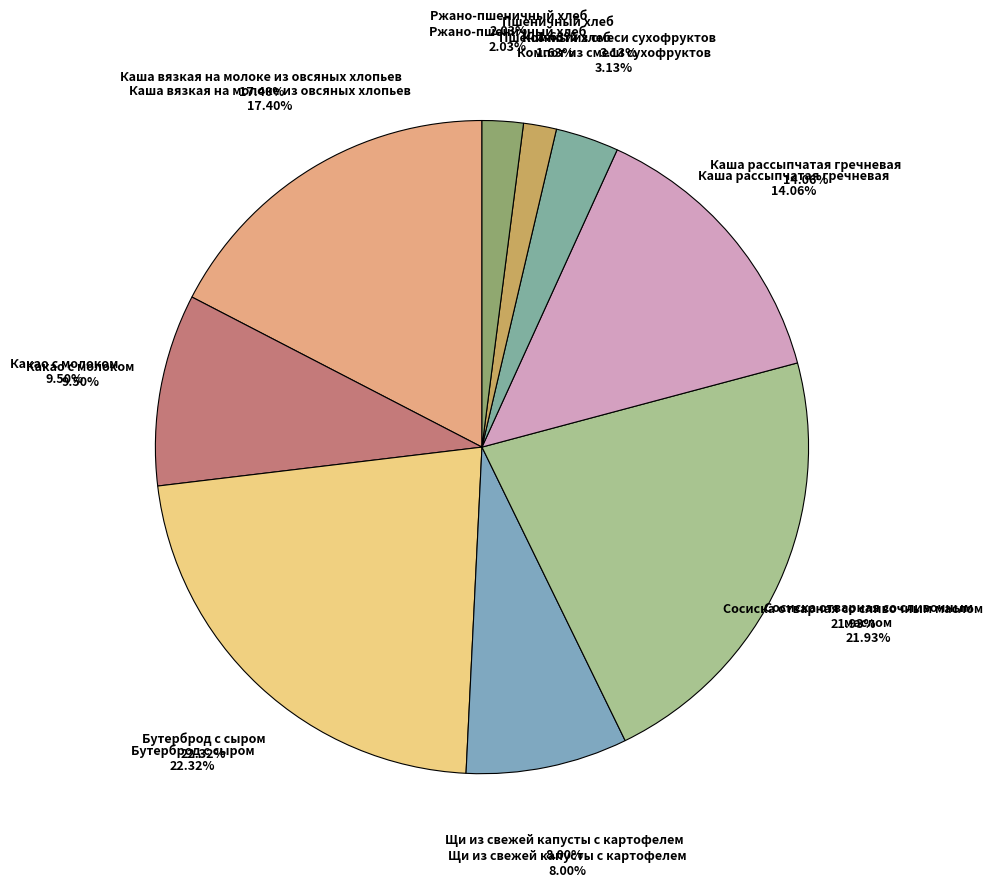

To the nearest percent, what is the difference between the Сосиска отварная со сливочным маслом and Щи из свежей капусты с картофелем slice percentages?

14%